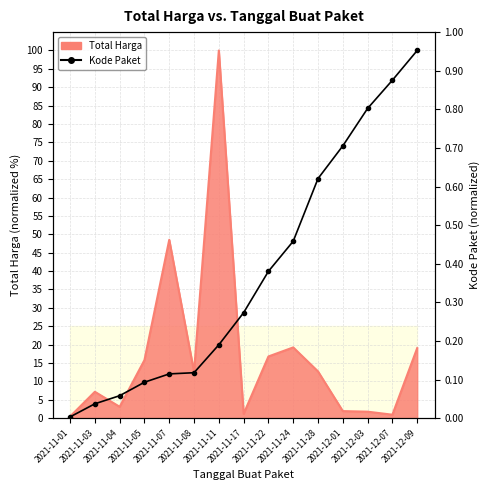

What position from the right is 2021-11-24?

6